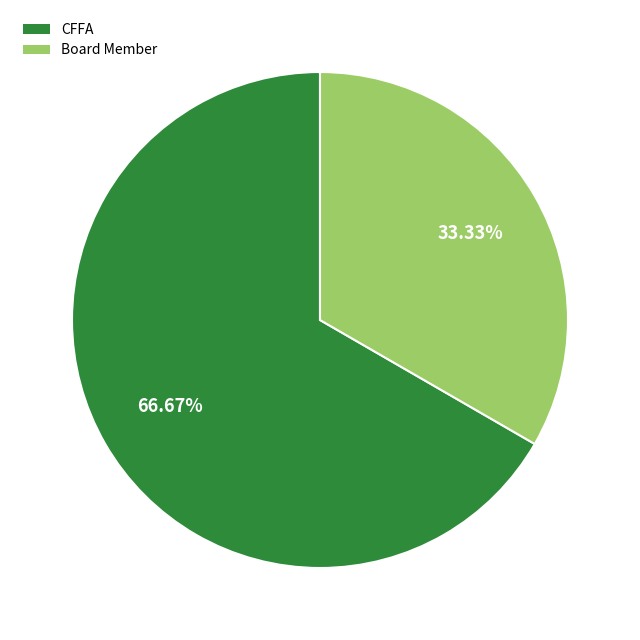

How many segments does this pie chart have?

2